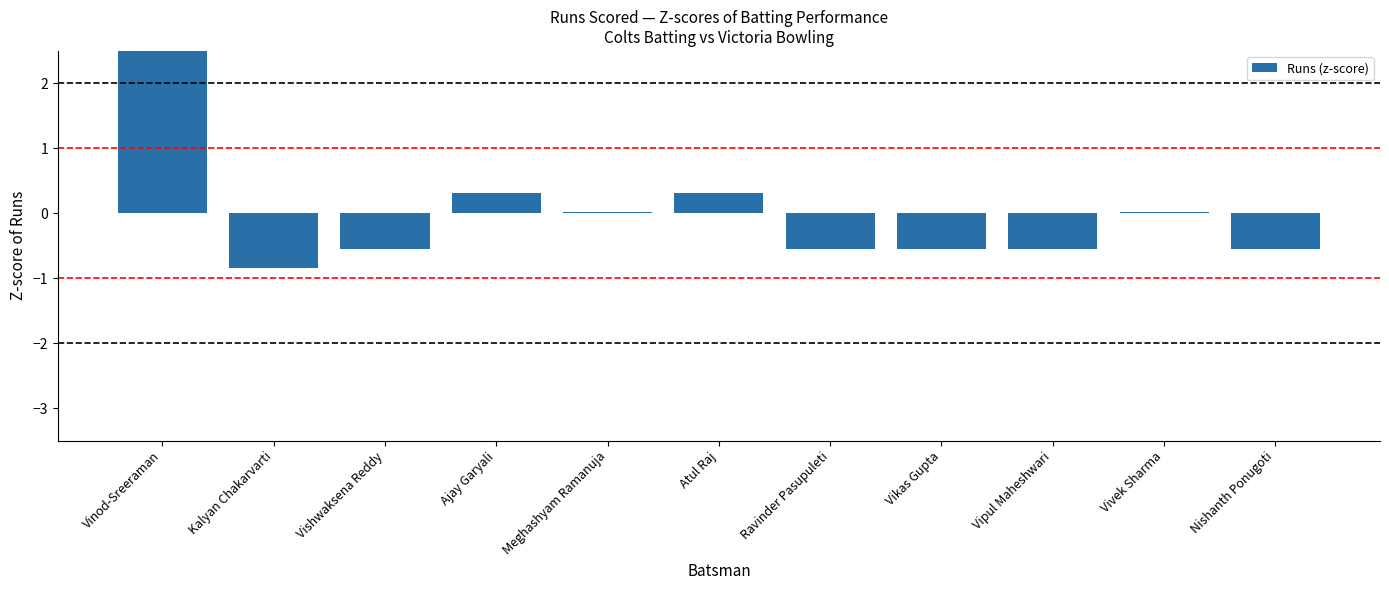

At which category does the chart reach its peak across all series?

Vinod-Sreeraman